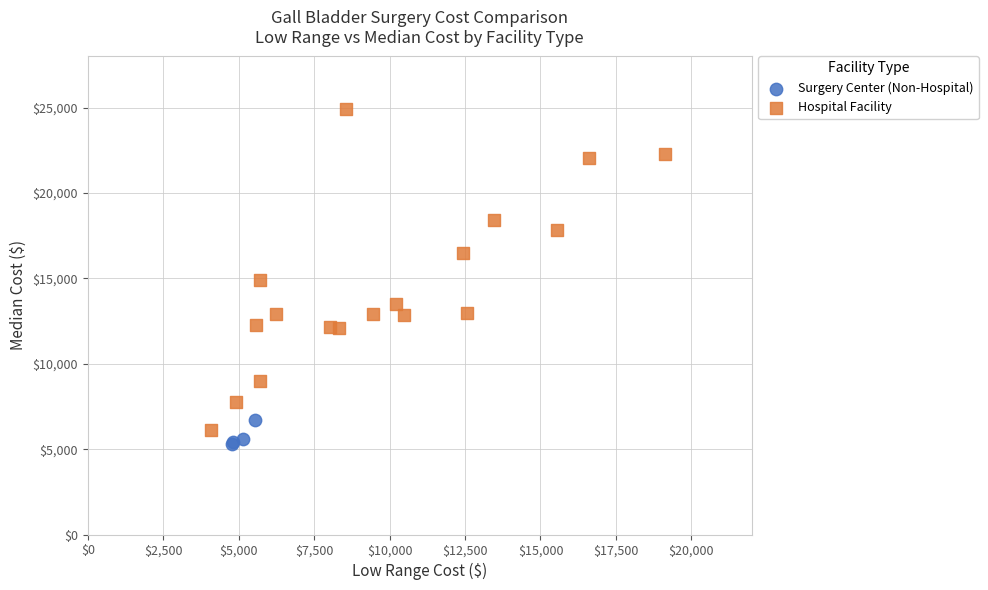

Which series reaches the maximum Y coordinate?

Hospital Facility